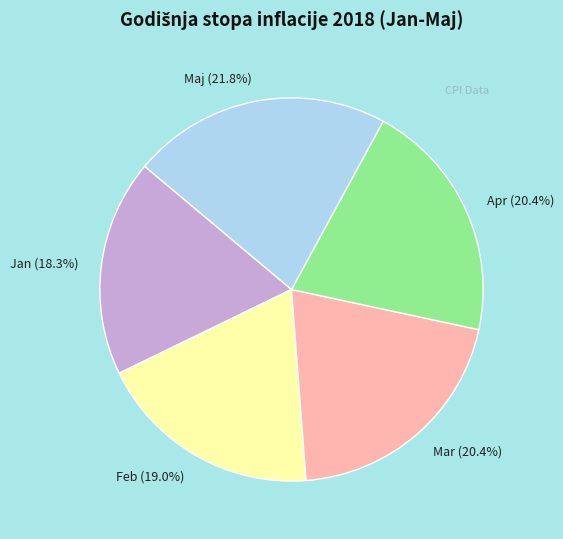

How many segments does this pie chart have?

5